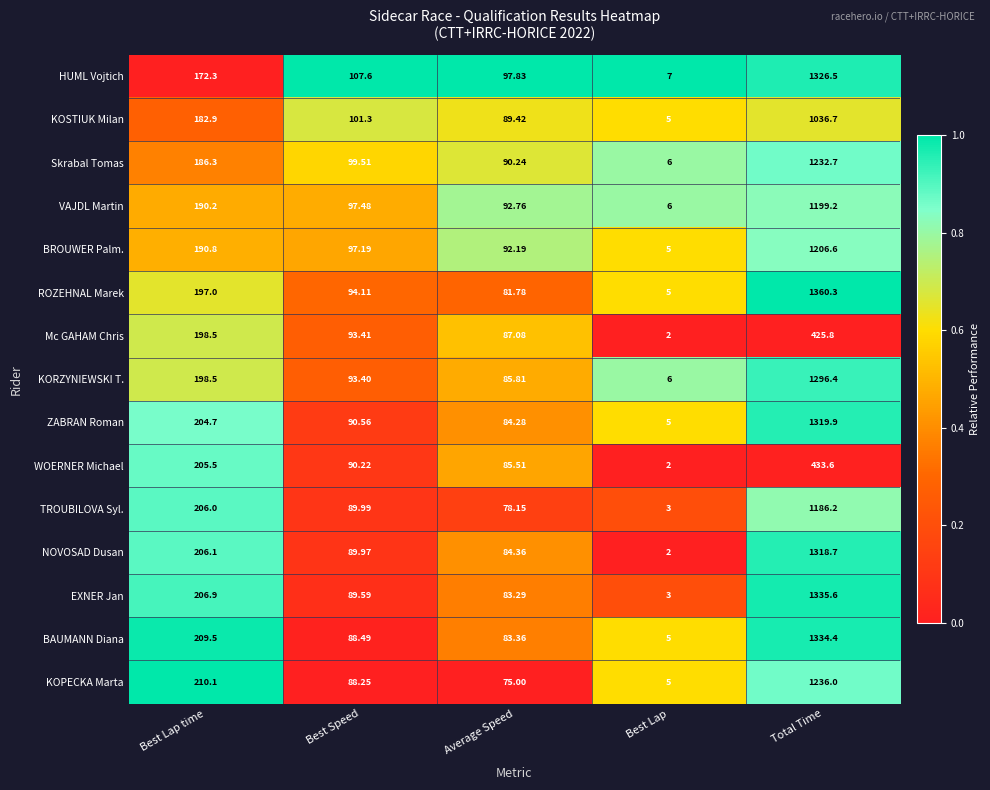

Which series has the largest total across all categories?

ROZEHNAL Marek